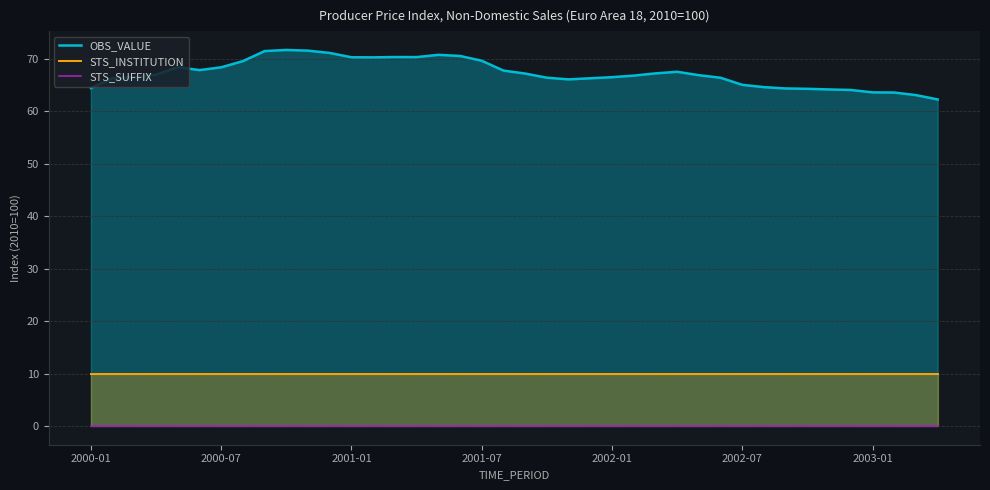

True or false: STS_SUFFIX and OBS_VALUE cross at least once.

False